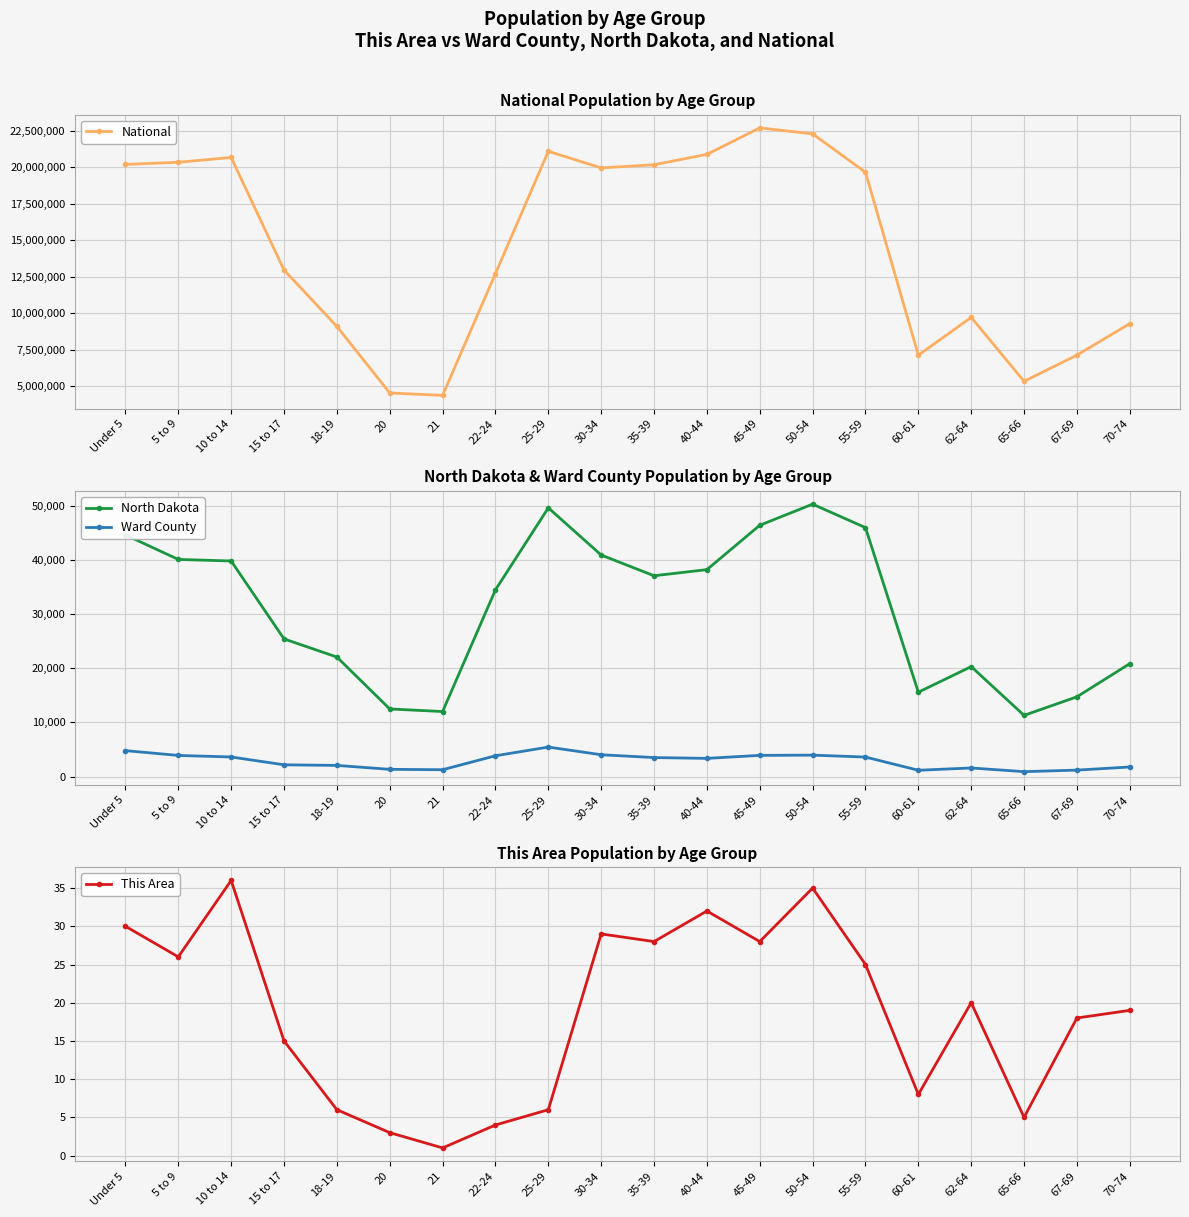

How many interior local peaks does the North Dakota series have?

3